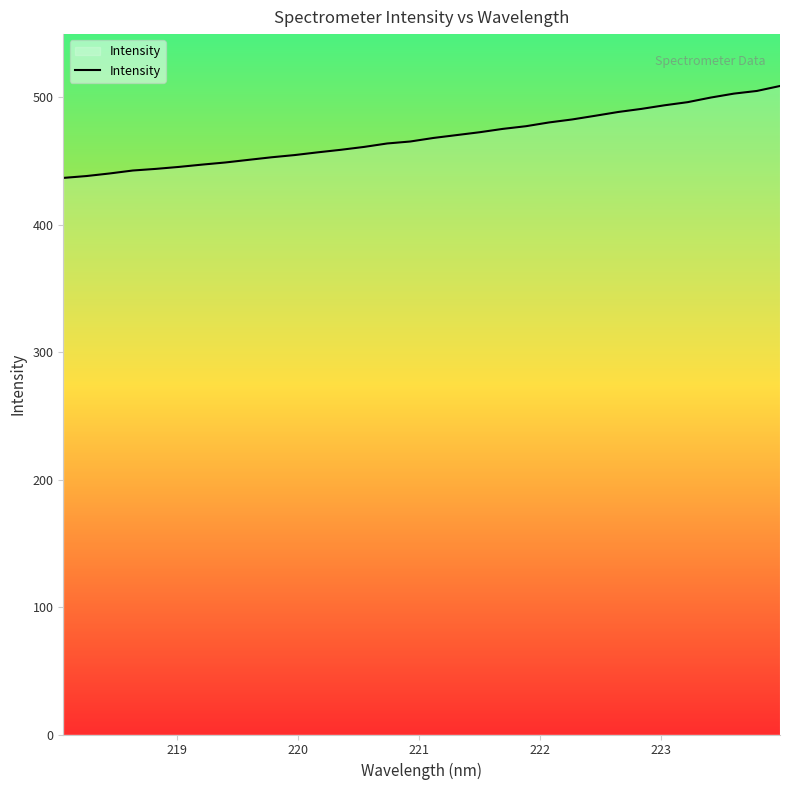

What is the difference between the maximum and minimum values?

72.2